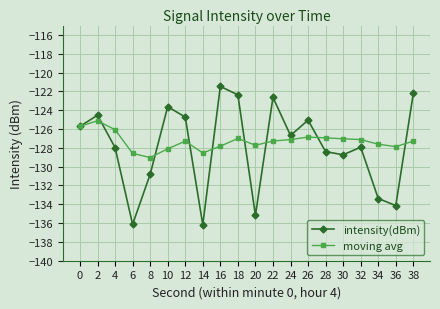

Is this an area chart (filled region under the line)?

No